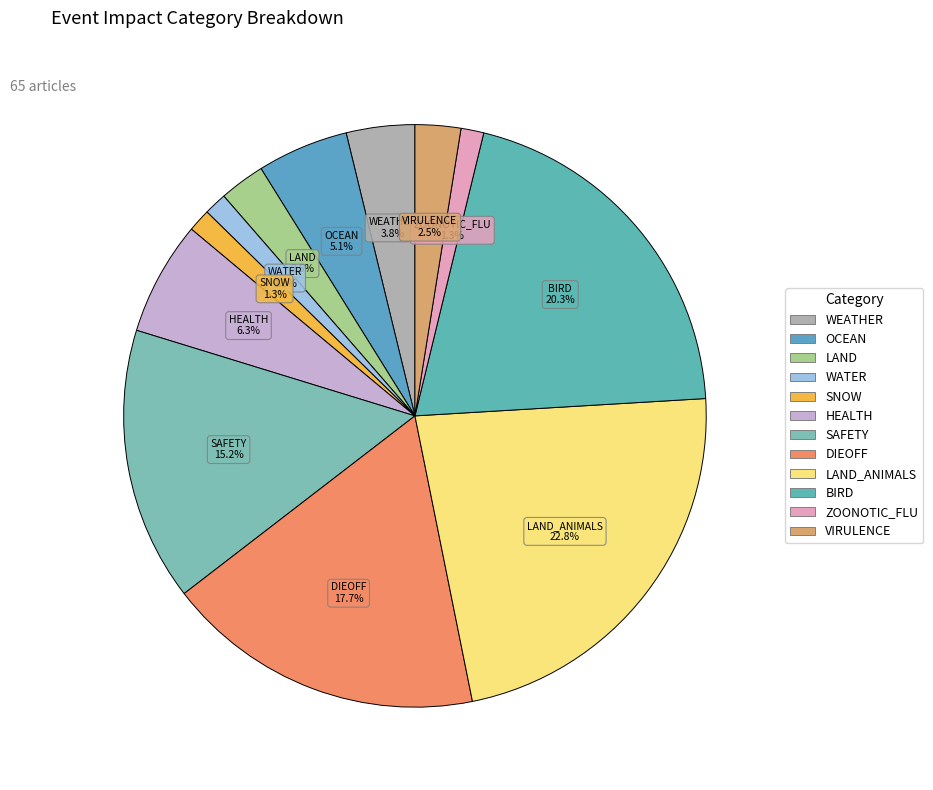

Count the number of slices in the pie.

12